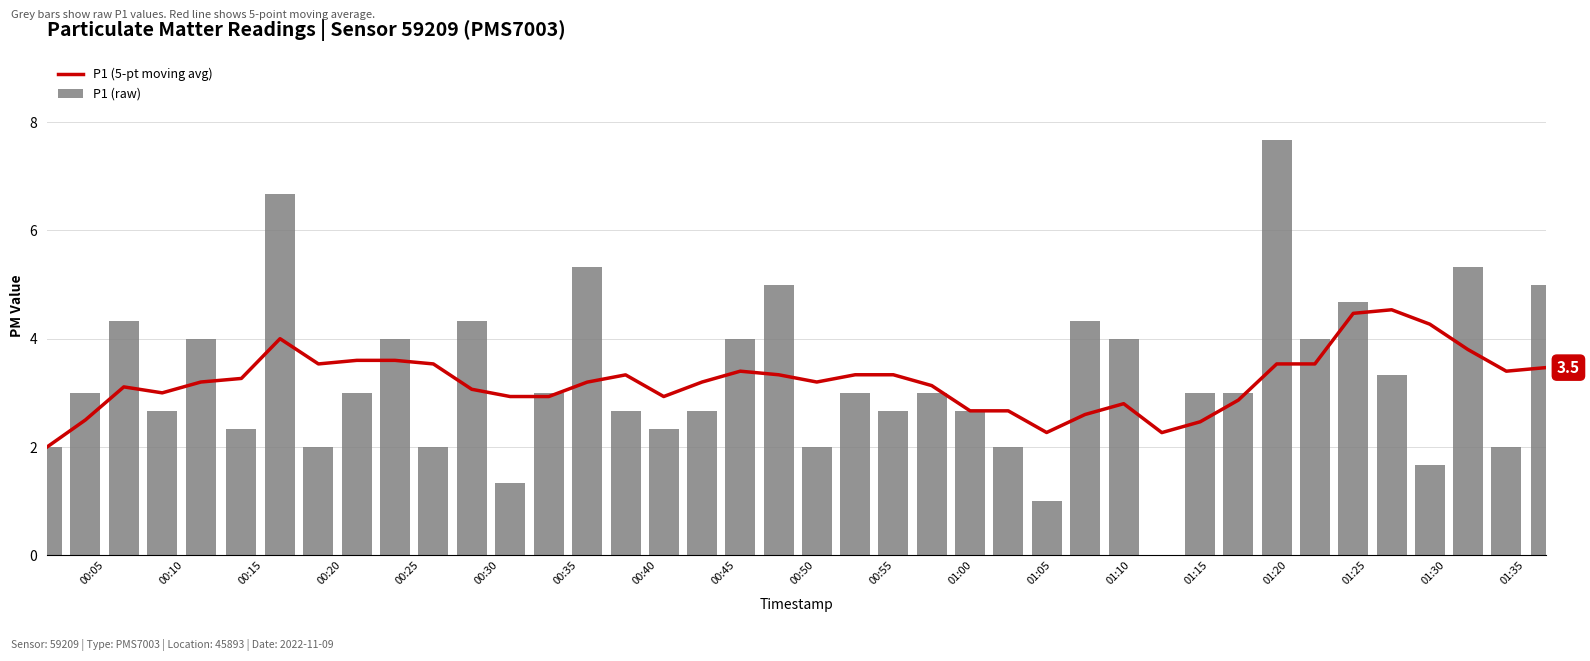

What is the highest value of the P1 (raw) series?

7.7